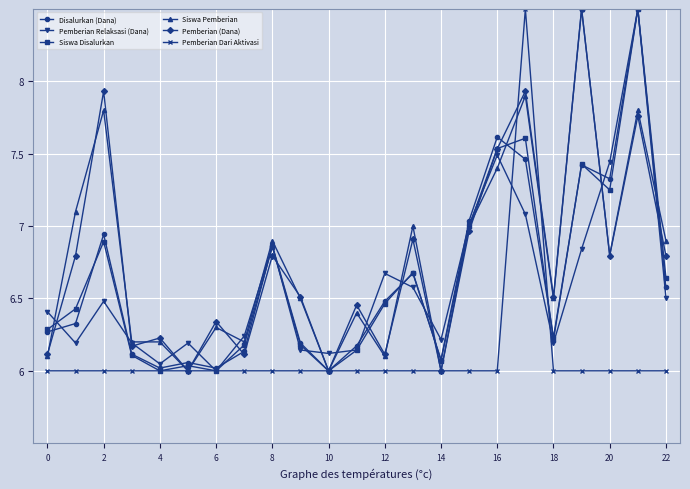

What are all the series names shown in the legend?

Disalurkan (Dana), Pemberian Relaksasi (Dana), Siswa Disalurkan, Siswa Pemberian, Pemberian (Dana), Pemberian Dari Aktivasi